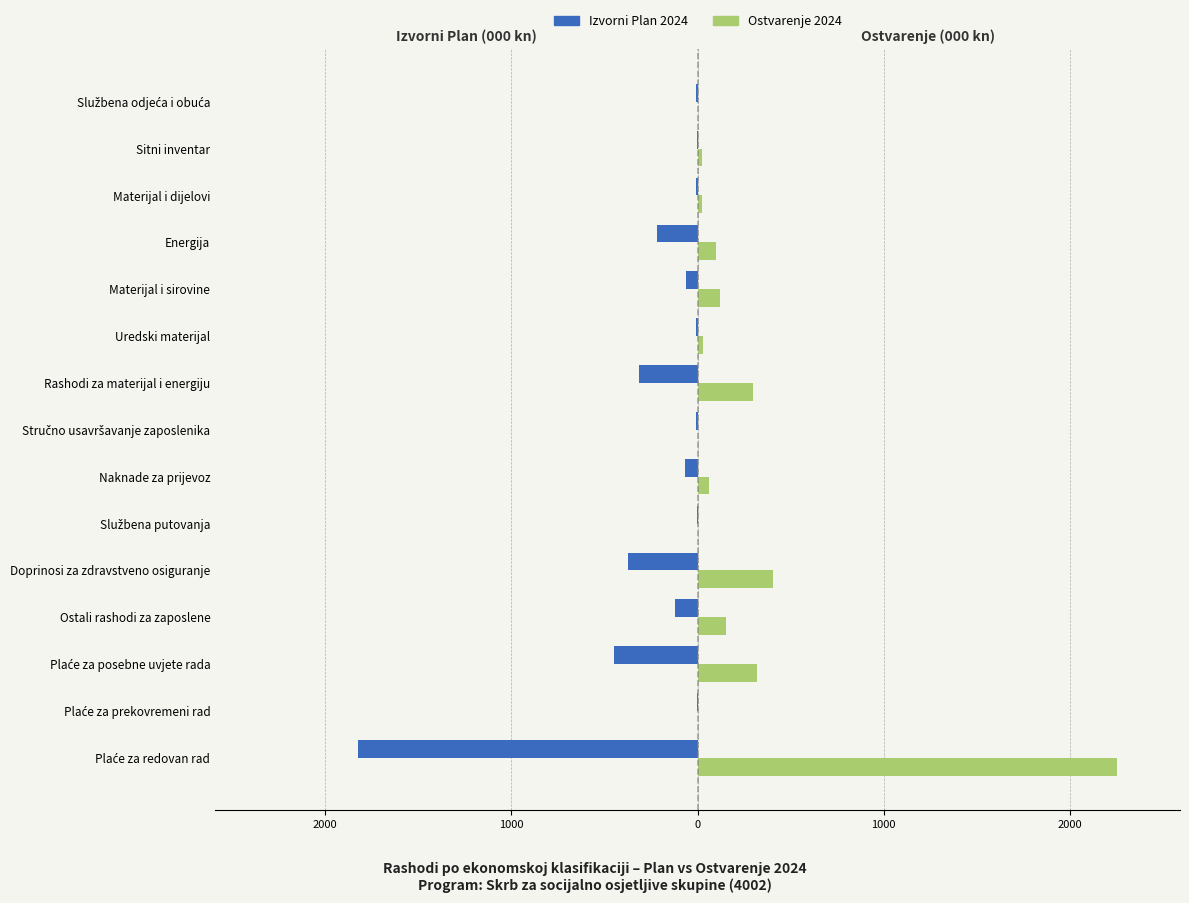

What is the difference between the maximum and minimum values in the Ostvarenje 2024 series?

2250.6